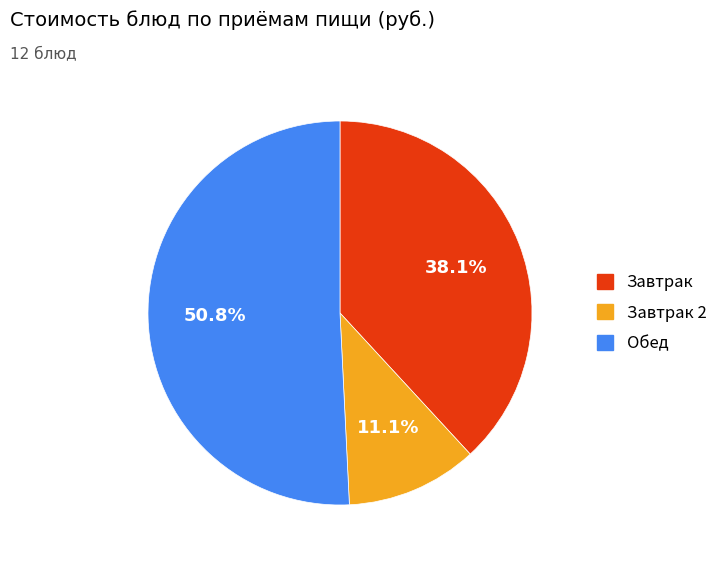

Is there a majority slice in this chart?

Yes